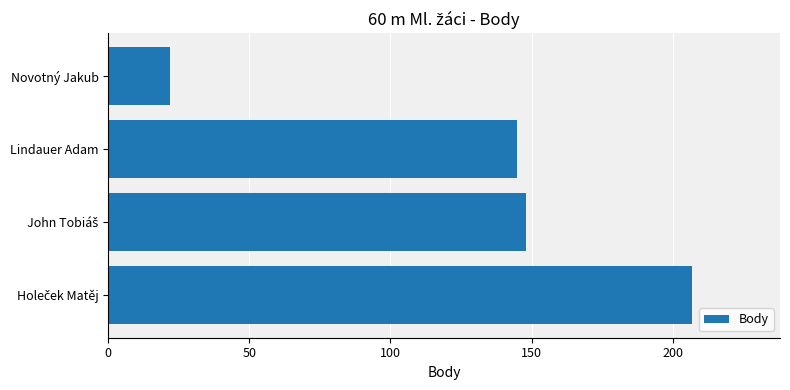

True or false: the data shows 22 at Novotný Jakub.

True